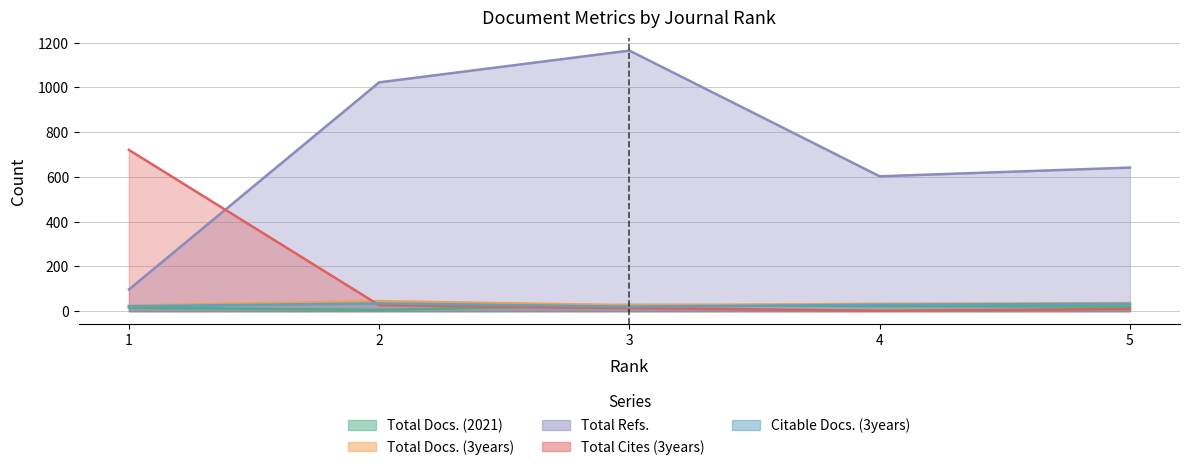

Reading right to left, transcribe all the data shown in this chart.

Total Docs. (2021): 5=21	4=23	3=28	2=6	1=16
Total Docs. (3years): 5=36	4=33	3=27	2=45	1=25
Total Refs.: 5=642	4=603	3=1165	2=1023	1=97
Total Cites (3years): 5=10	4=2	3=14	2=27	1=721
Citable Docs. (3years): 5=33	4=29	3=20	2=35	1=22